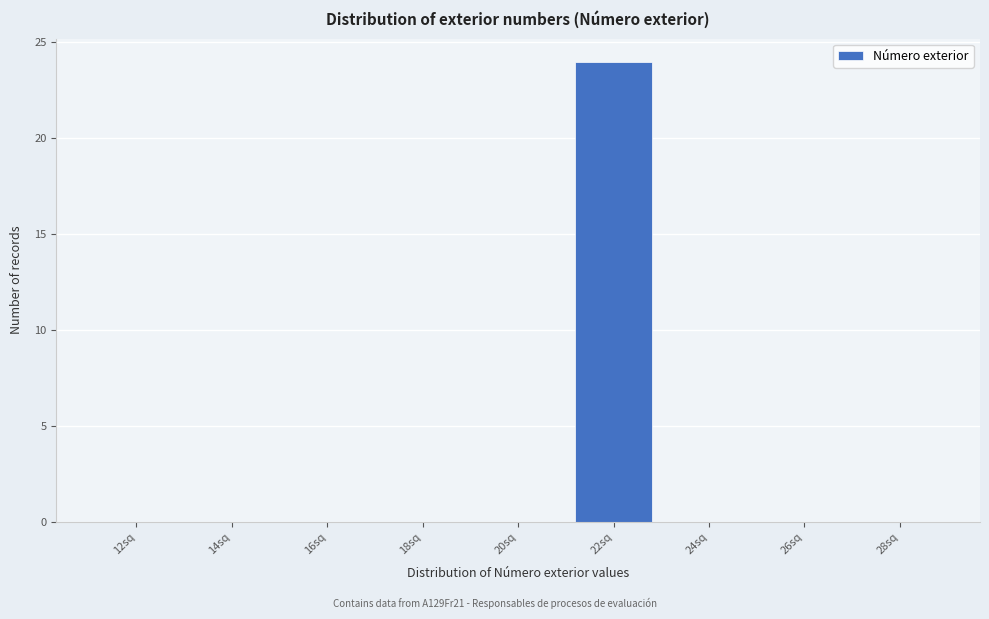

Reading right to left, extract all data points from this chart.

28sq=0	26sq=0	24sq=0	22sq=24	20sq=0	18sq=0	16sq=0	14sq=0	12sq=0